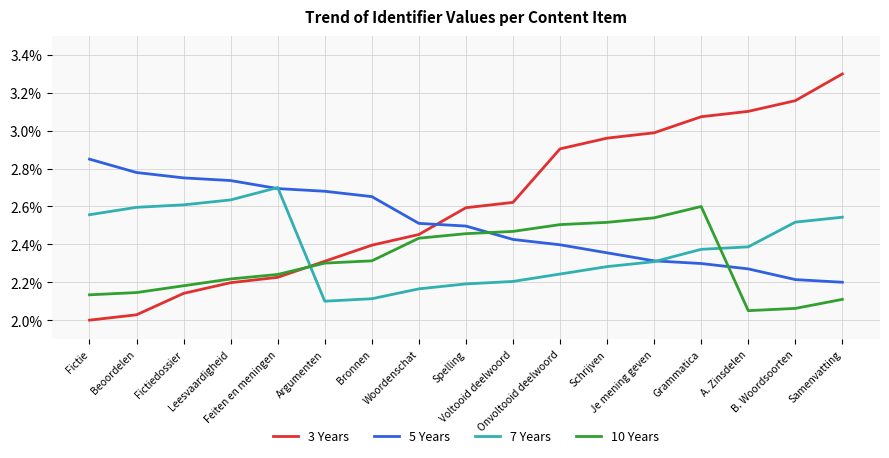

What is the maximum value for 3 Years?

3.3